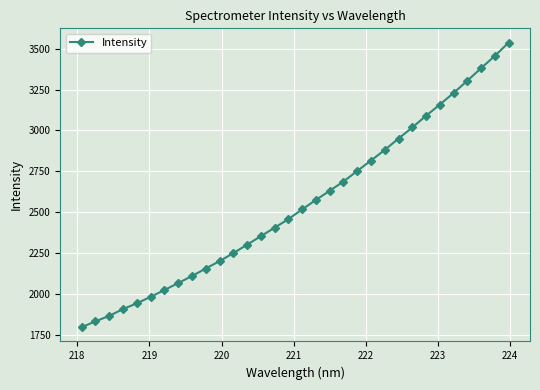

Reading right to left, transcribe all the data shown in this chart.

3538.5	3457.1	3382.1	3304.7	3230.1	3158.8	3090.5	3018.7	2950.8	2881.2	2816.2	2752.3	2687.6	2630.8	2574.9	2517.1	2457.0	2404.8	2352.8	2300.6	2248.8	2199.9	2154.5	2108.7	2065.4	2023.0	1981.0	1941.7	1906.1	1864.8	1831.1	1795.2